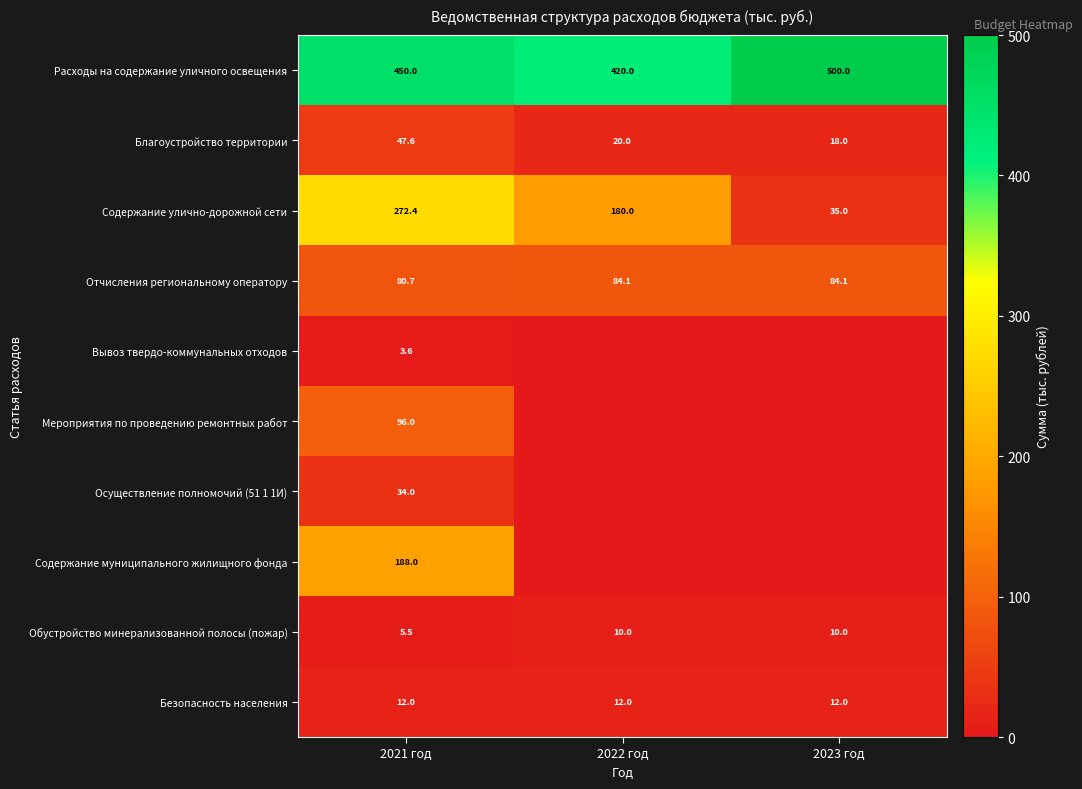

Is the value of Вывоз твердо-коммунальных отходов at 2021 год greater than the value of Осуществление полномочий (51 1 1И) at 2021 год?

No